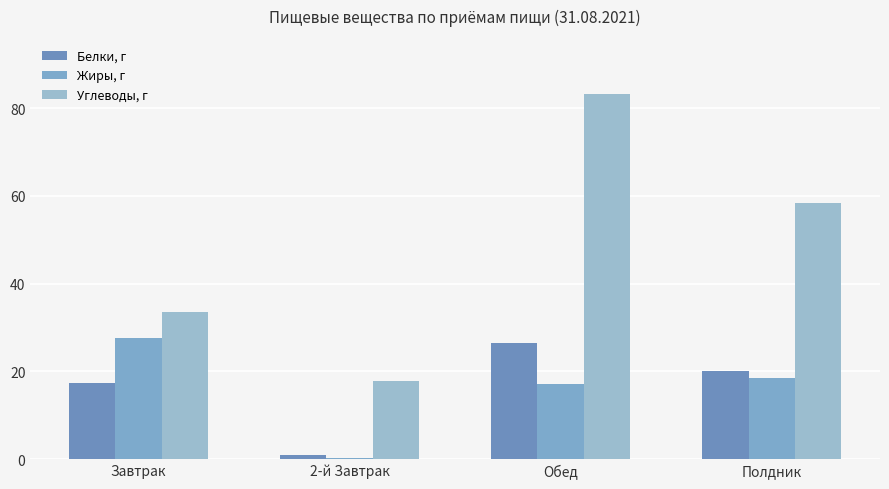

How many series are shown in this chart?

3